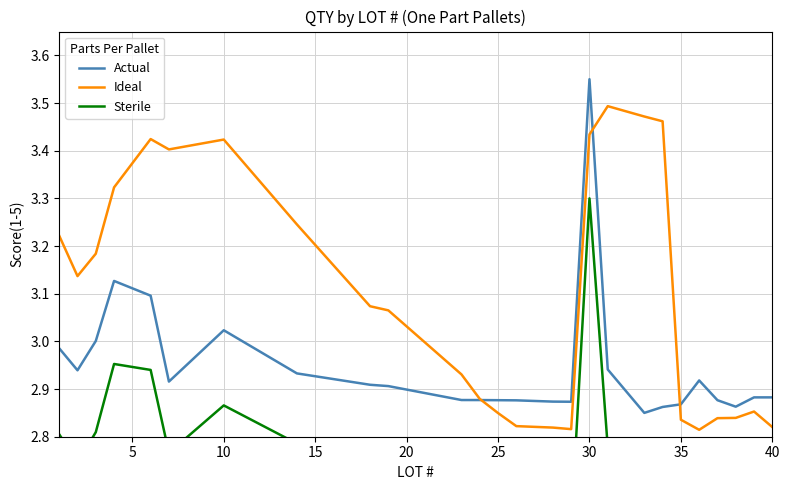

True or false: Sterile and Ideal intersect in this chart.

False